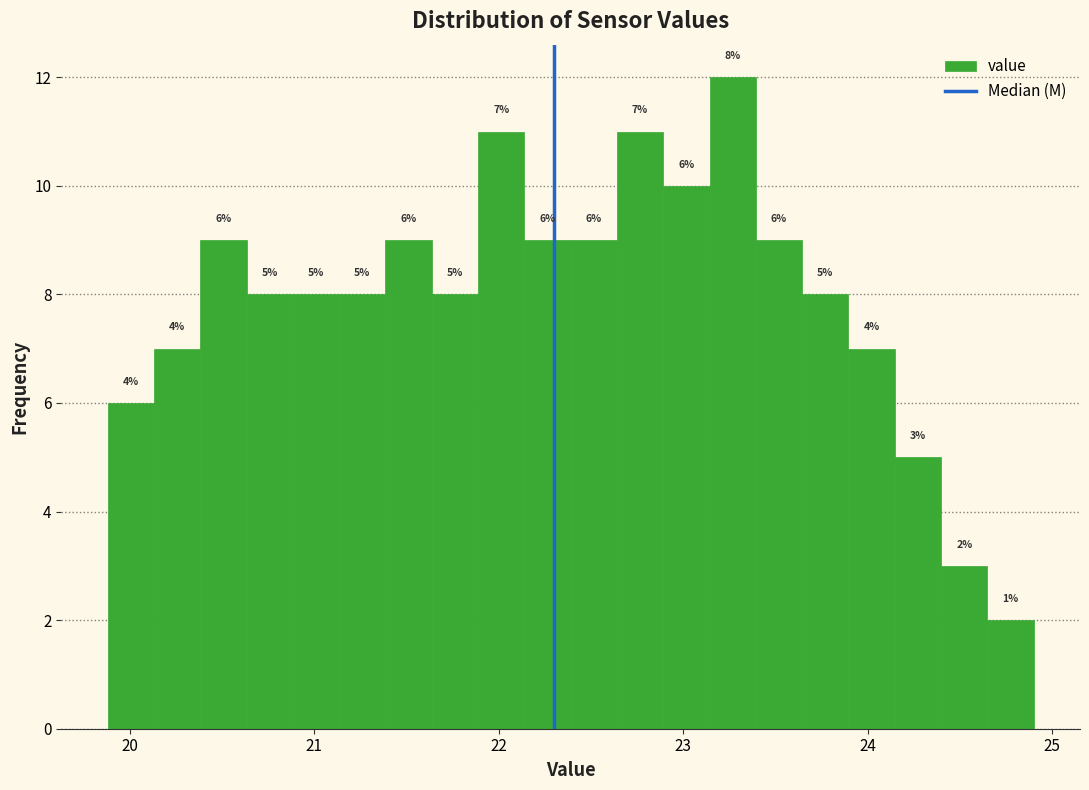

Around what value on the x-axis is the tallest bar? Give the approximate position of its centre, as read against the axis.

23.3